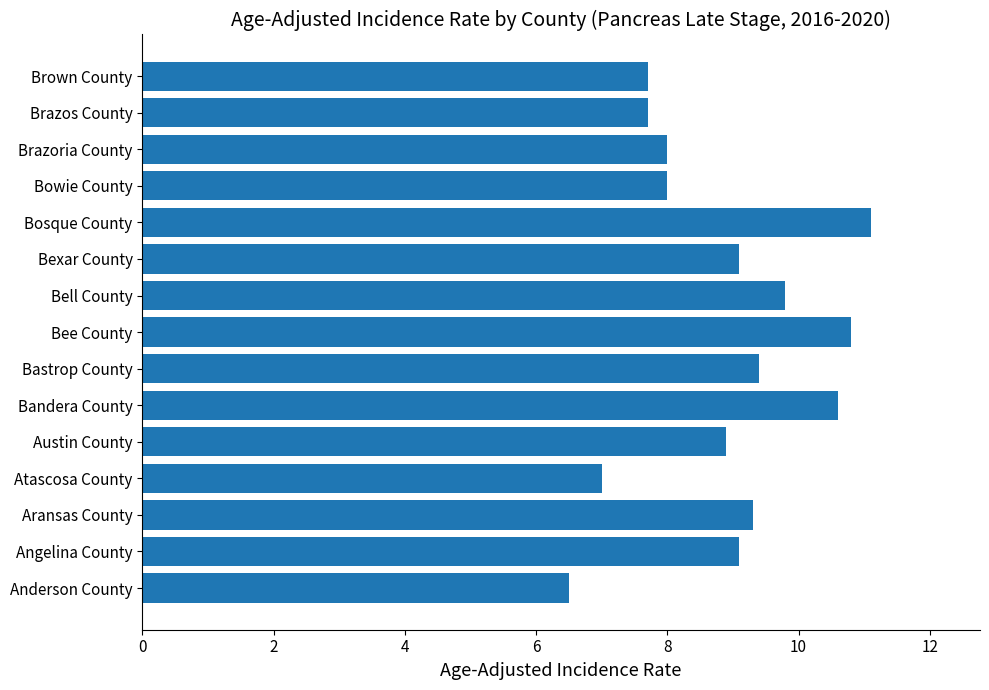

Between Bell County and Bowie County, which is larger?

Bell County